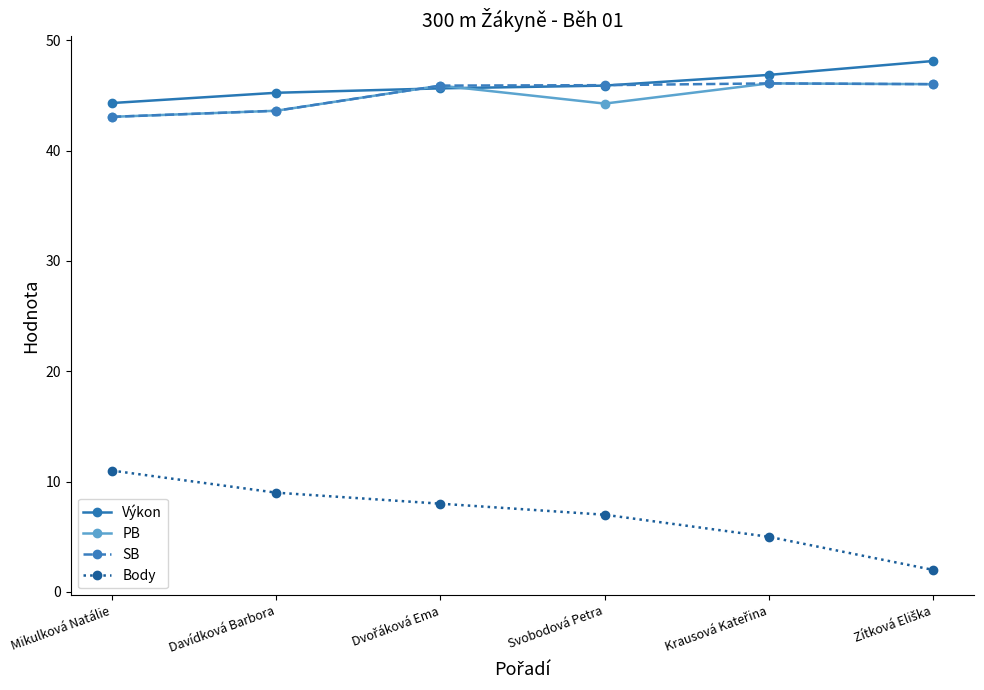

What is the smallest value displayed?

2.0